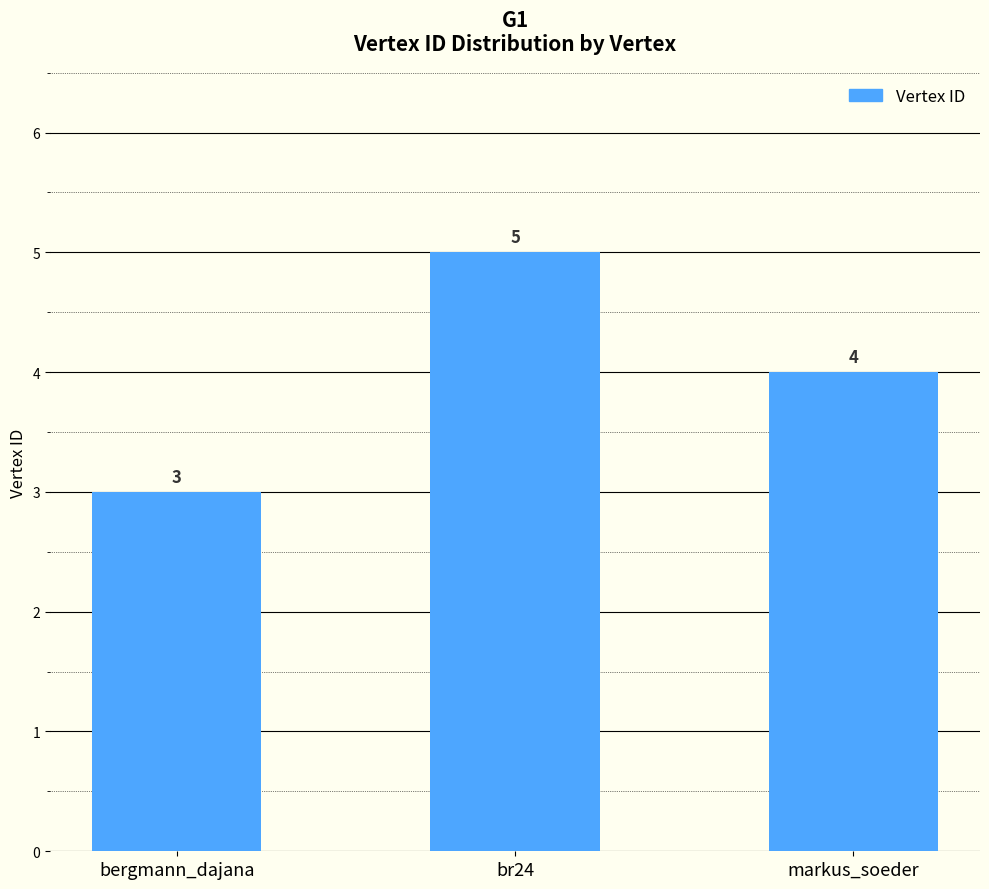

What is the label of the 3rd bar from the right?

bergmann_dajana